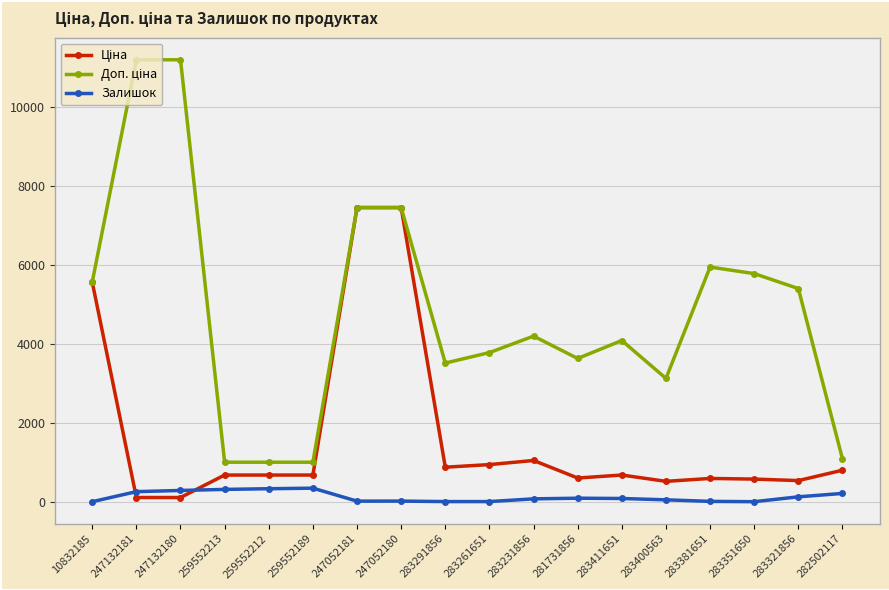

What is the maximum value for Залишок?

348.0